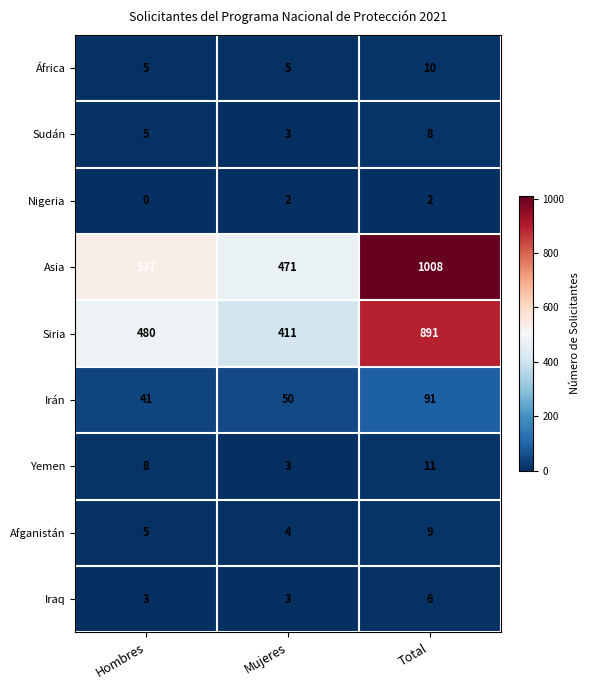

Which series has the widest spread of values?

Asia